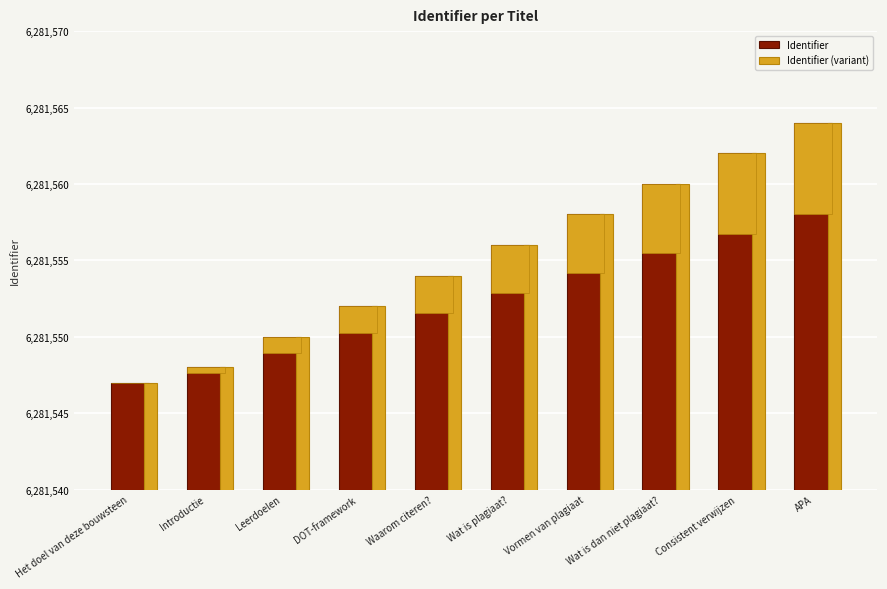

Which series changed the most between Introductie and Wat is dan niet plagiaat??

Identifier